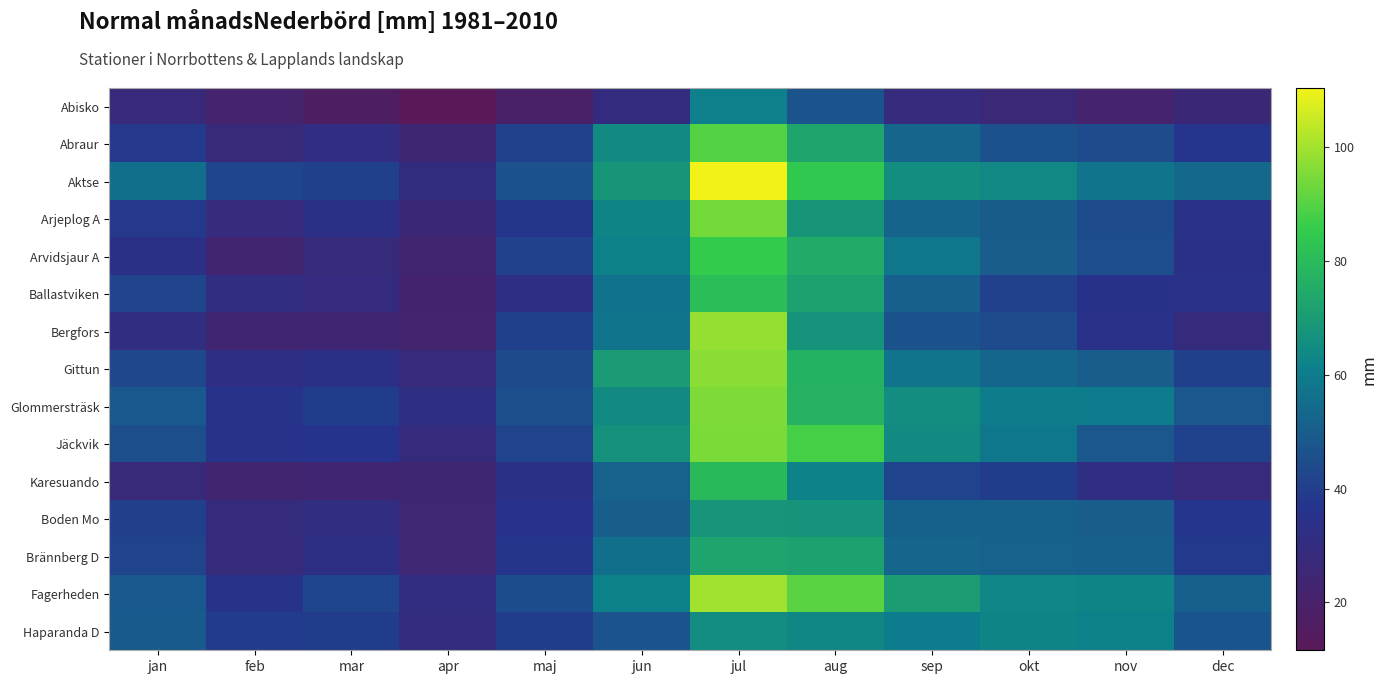

Count the number of data series in this chart.

15